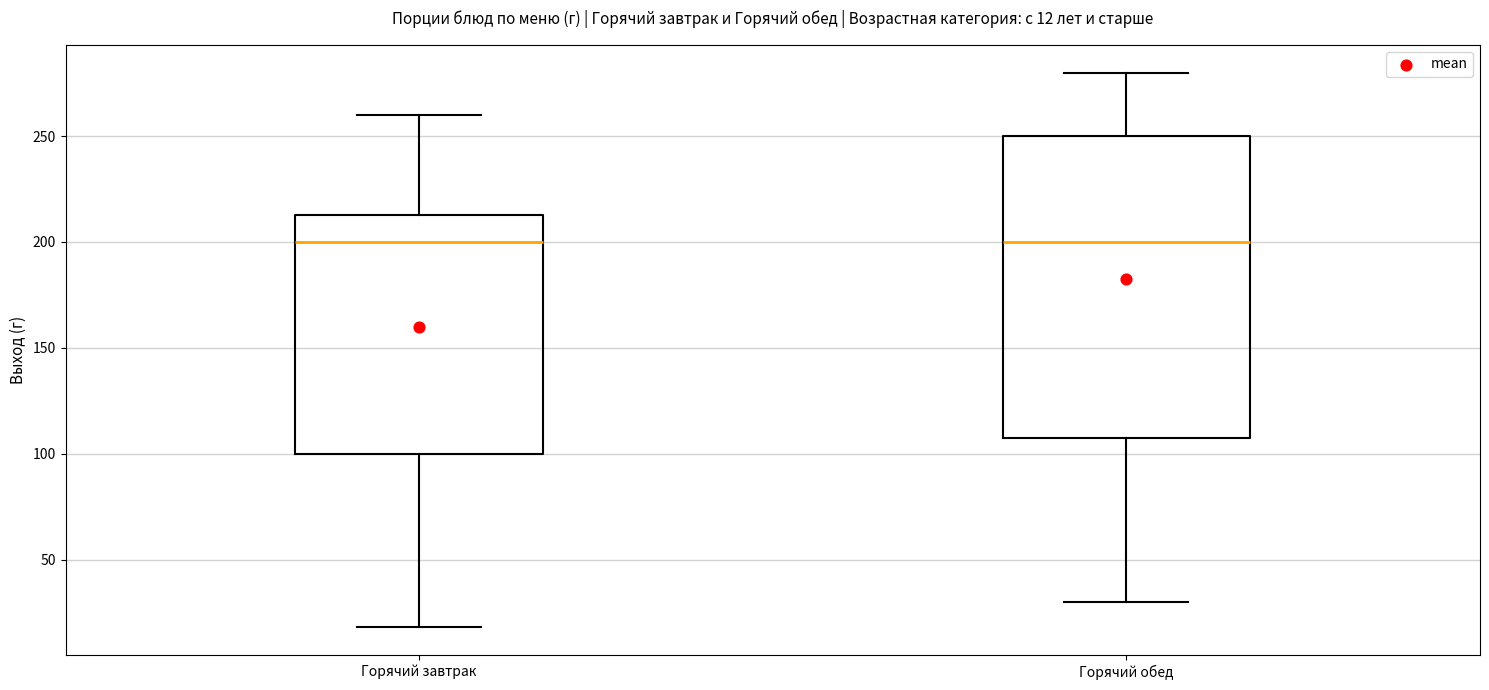

Which box is the tallest, from its lower edge to its upper edge?

Горячий обед